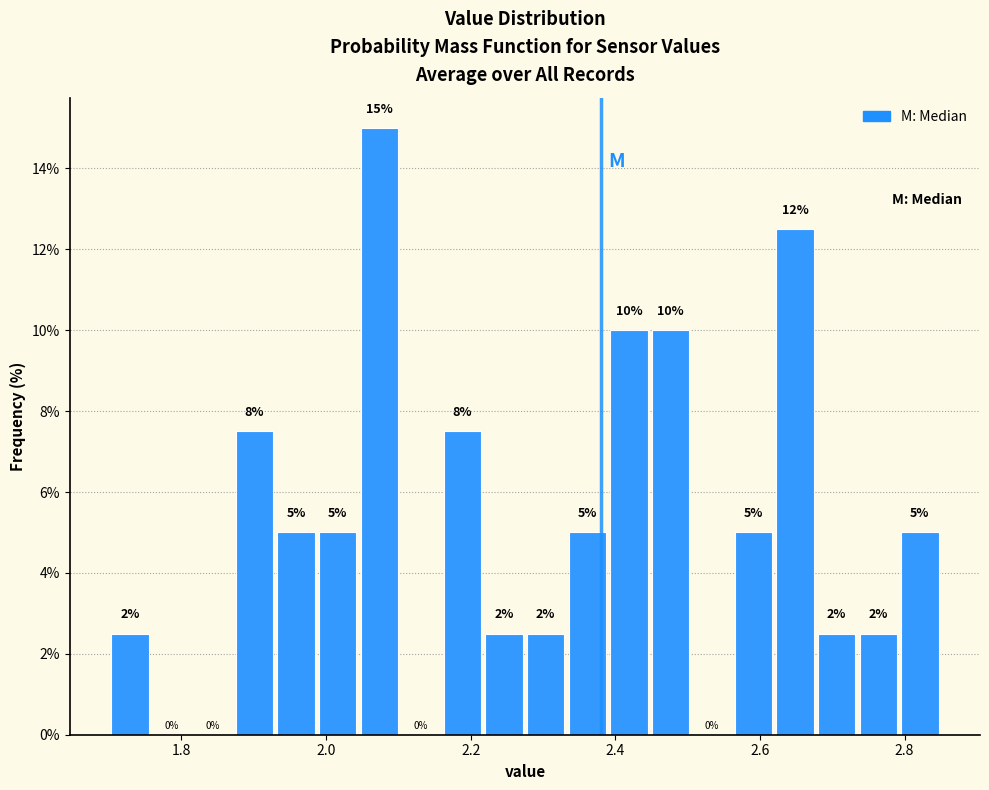

Read against the x-axis, roughly where is the centre of the tallest bar?

2.08